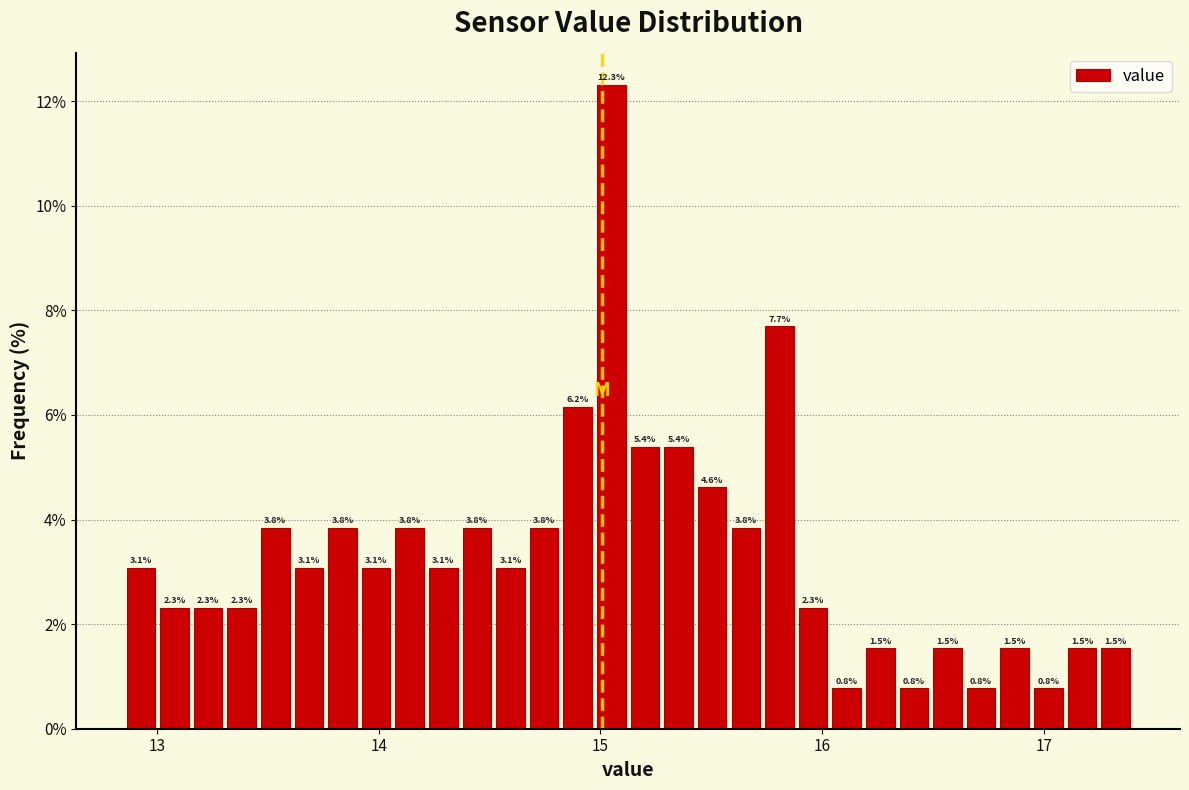

Read against the x-axis, roughly where is the centre of the tallest bar?

15.0